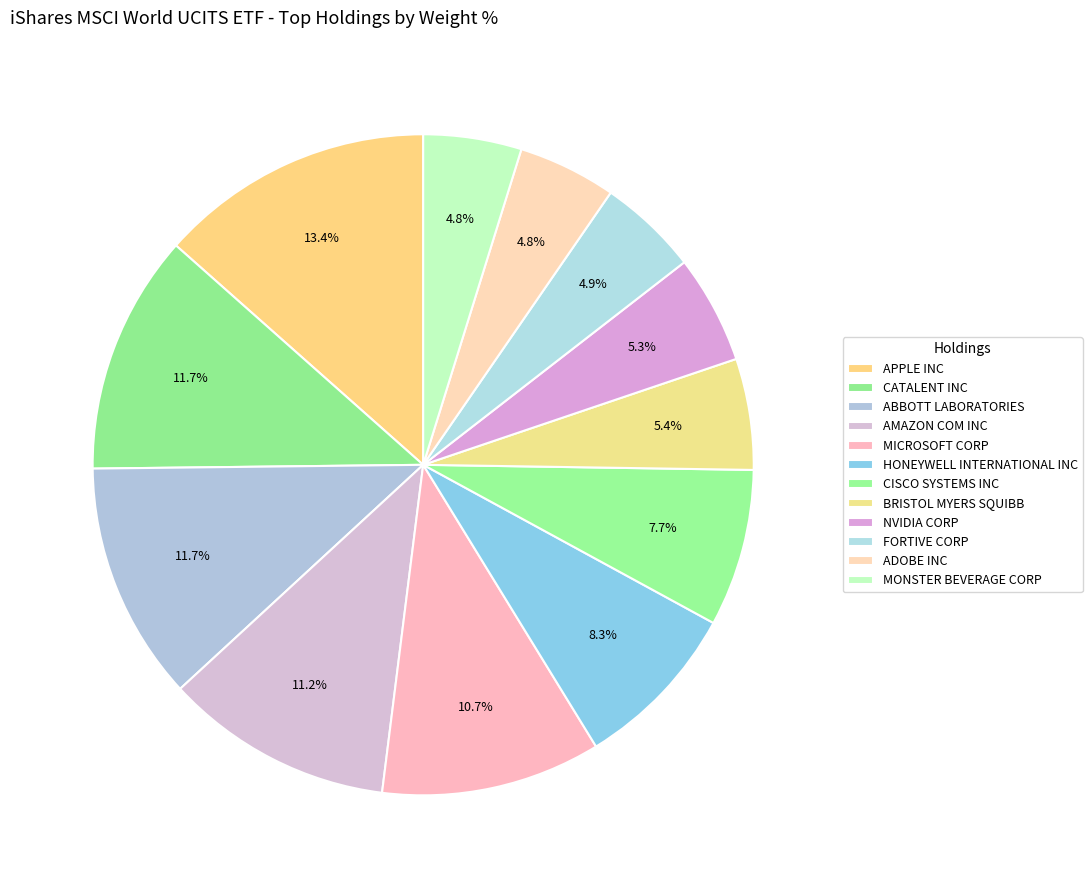

How many slices are in this pie chart?

12